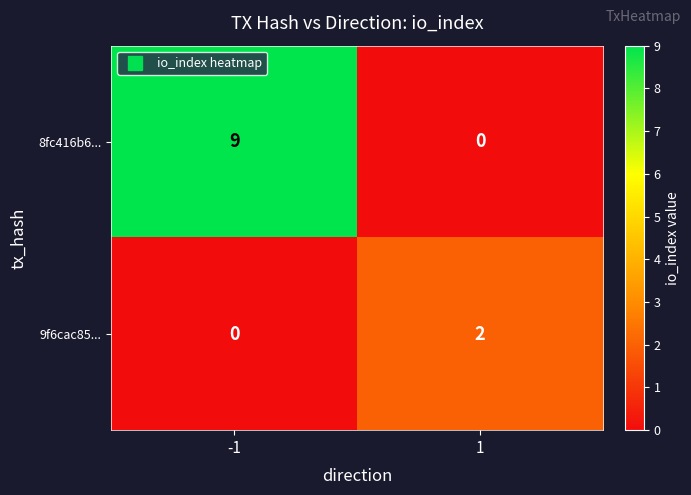

Is the value of 9f6cac85... at -1 greater than the value of 8fc416b6... at -1?

No